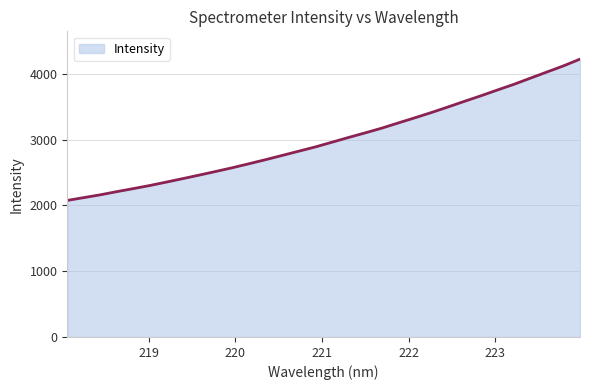

Count the number of categories in the chart.

32